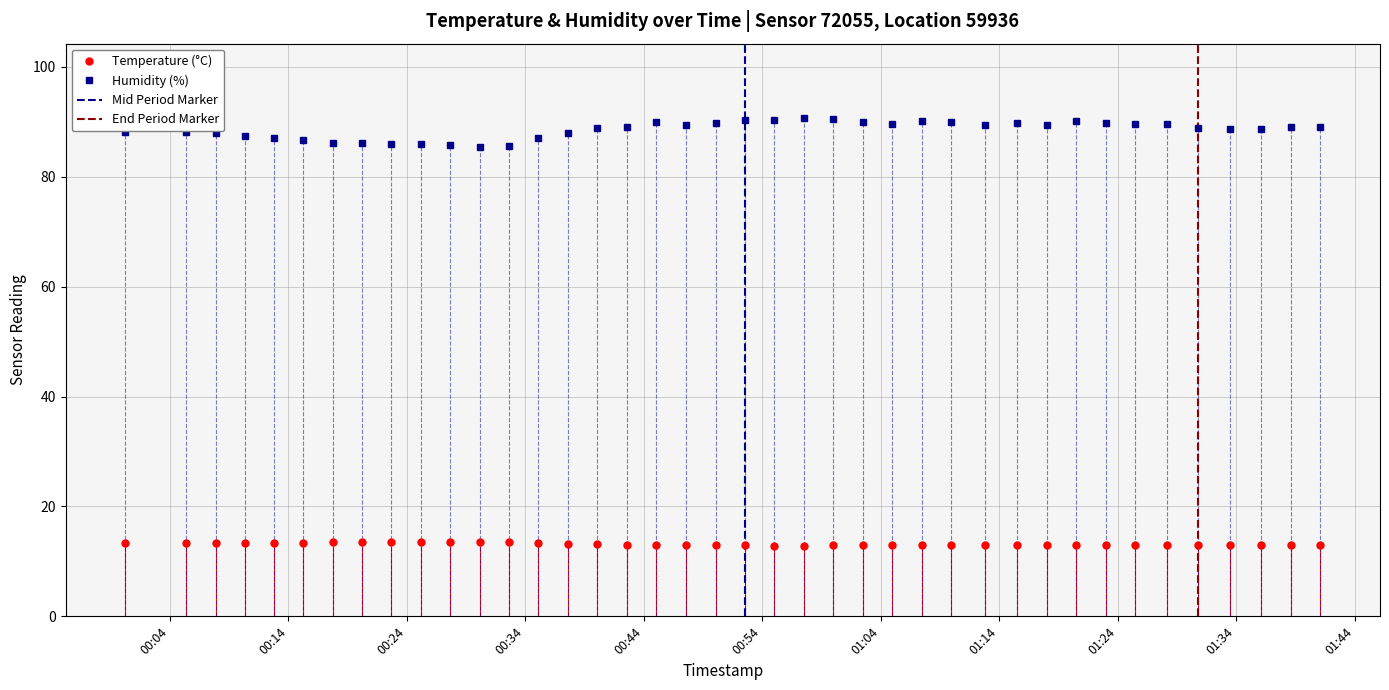

True or false: temperature and humidity cross at least once.

False